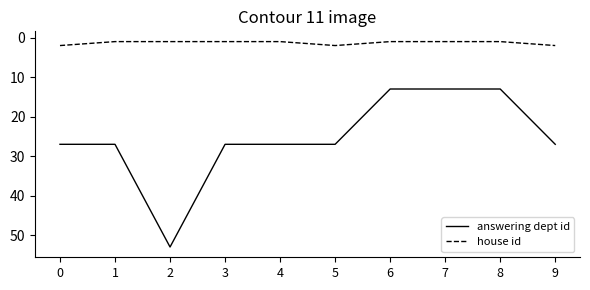

What is the highest value of the house id series?

2